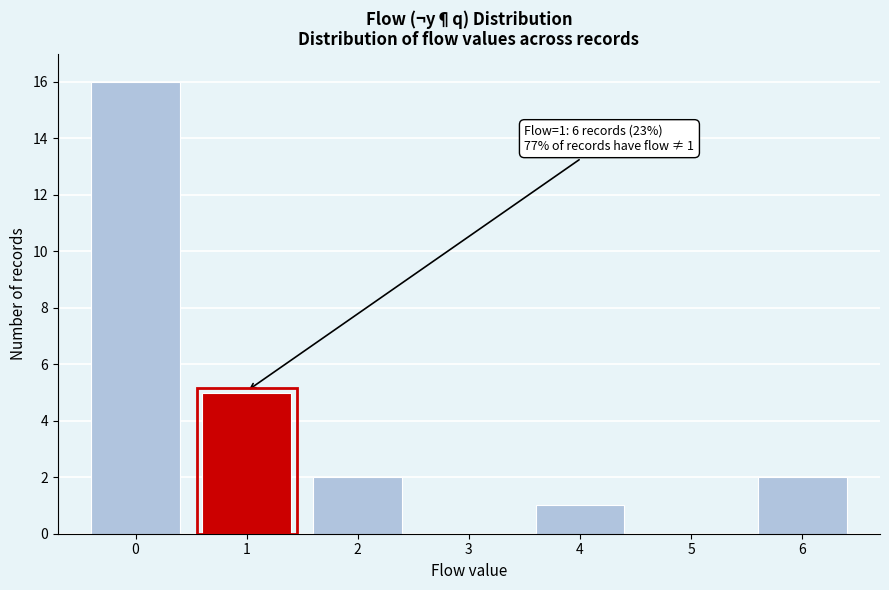

Reading left to right, transcribe all the data shown in this chart.

0=16	1=5	2=2	3=0	4=1	5=0	6=2